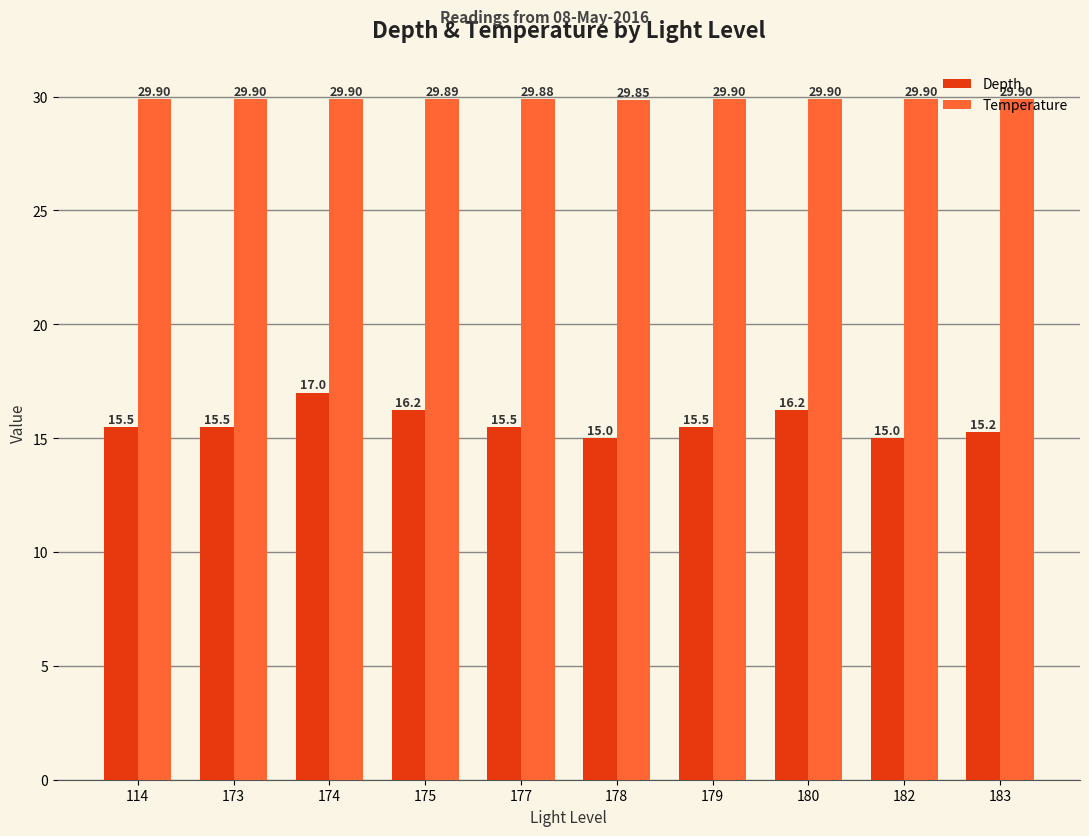

At how many categories does at least one series exceed 24?

10